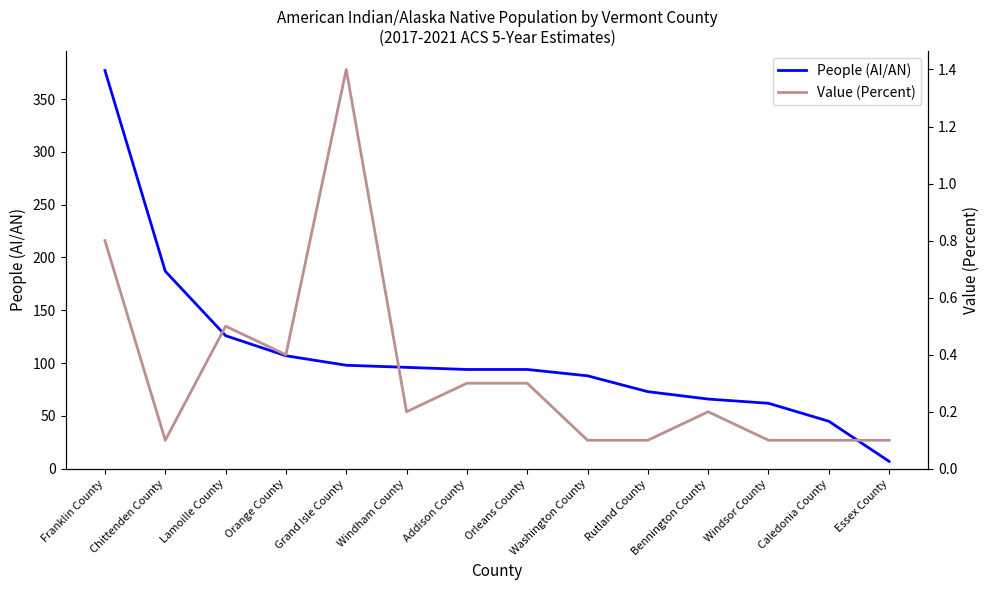

At which category does the chart reach its peak across all series?

Franklin County